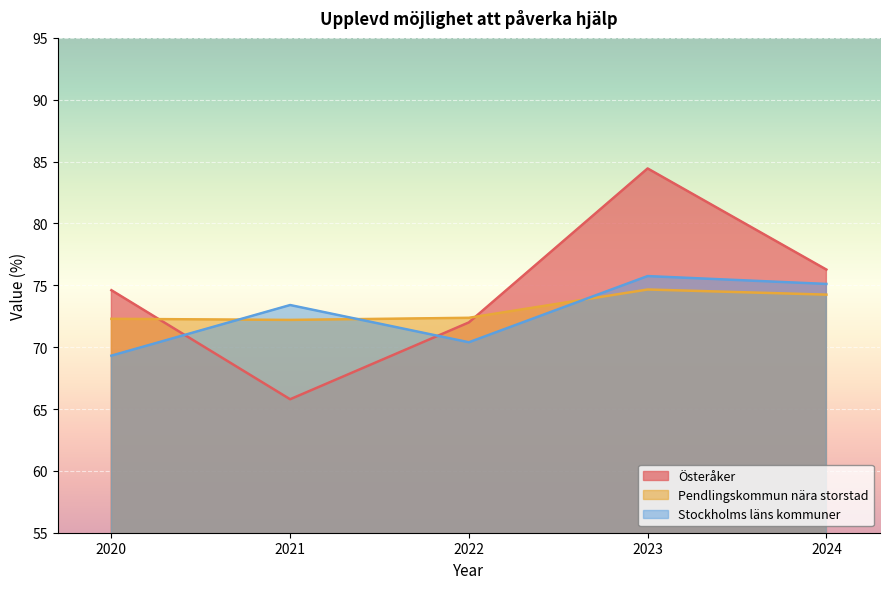

How many distinct data groups are displayed?

3